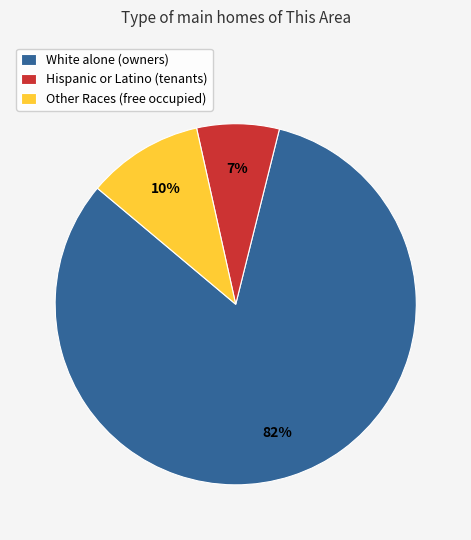

Is the sum of Other Races (free occupied) and Hispanic or Latino (tenants) greater than half?

No